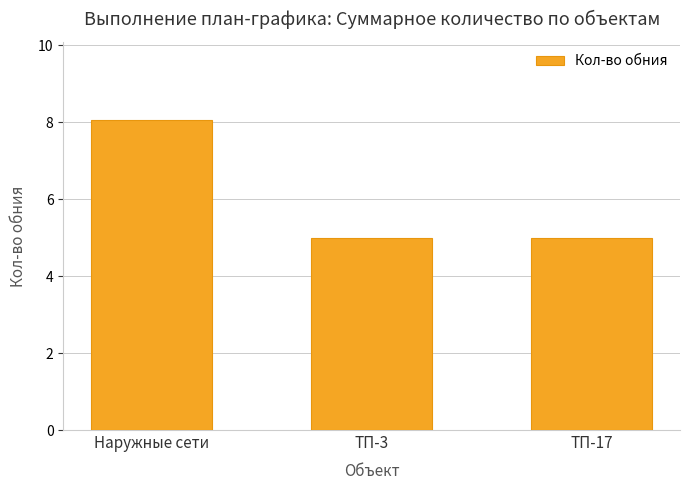

What is the difference between the maximum and minimum values?

3.1